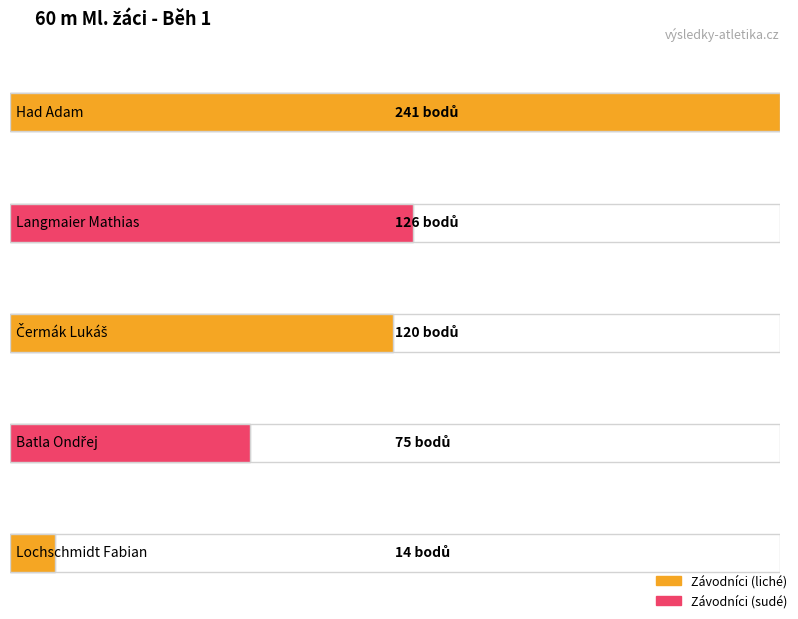

Which category has the lowest value across all series?

Lochschmidt Fabian